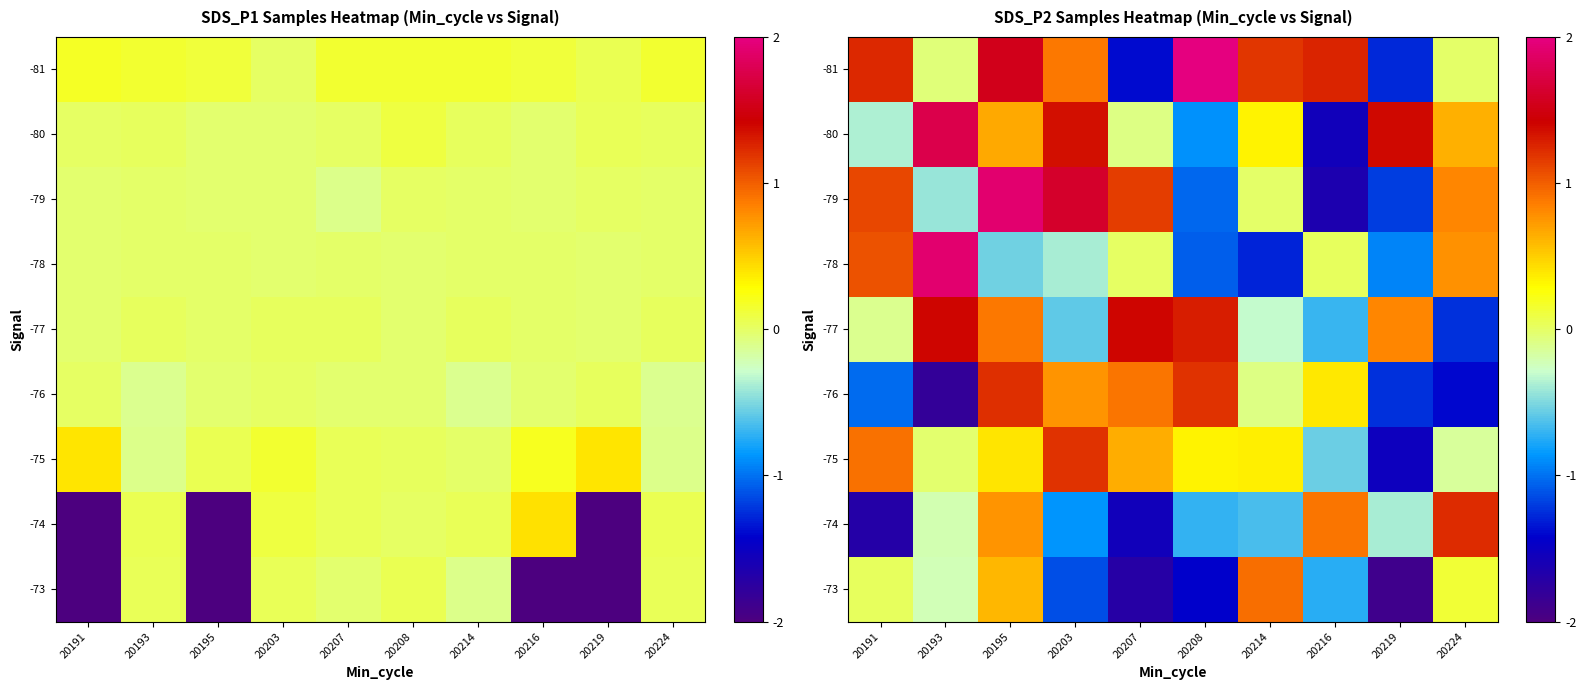

Which category has the lowest value across all series?

20219